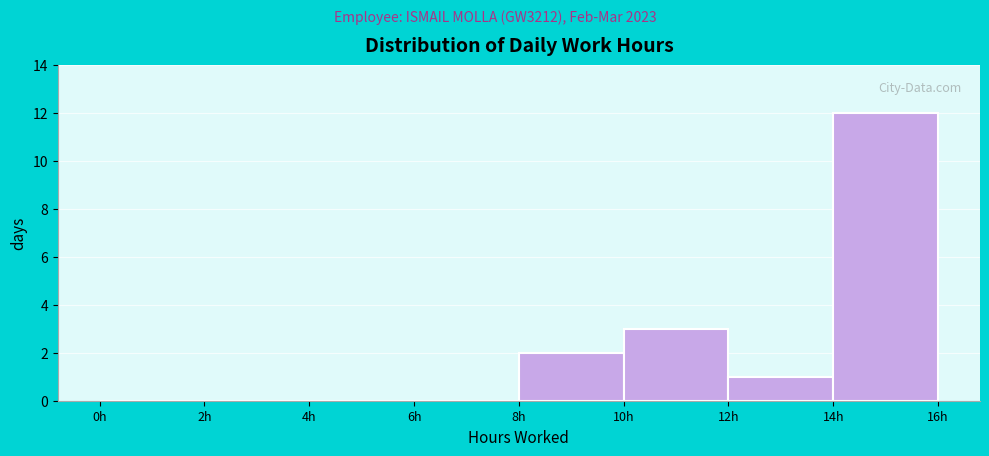

How tall is the bar that spans 8 to 10 on the x-axis? The values are not printed on the chart, so give them approximately, as read against the axis.

2